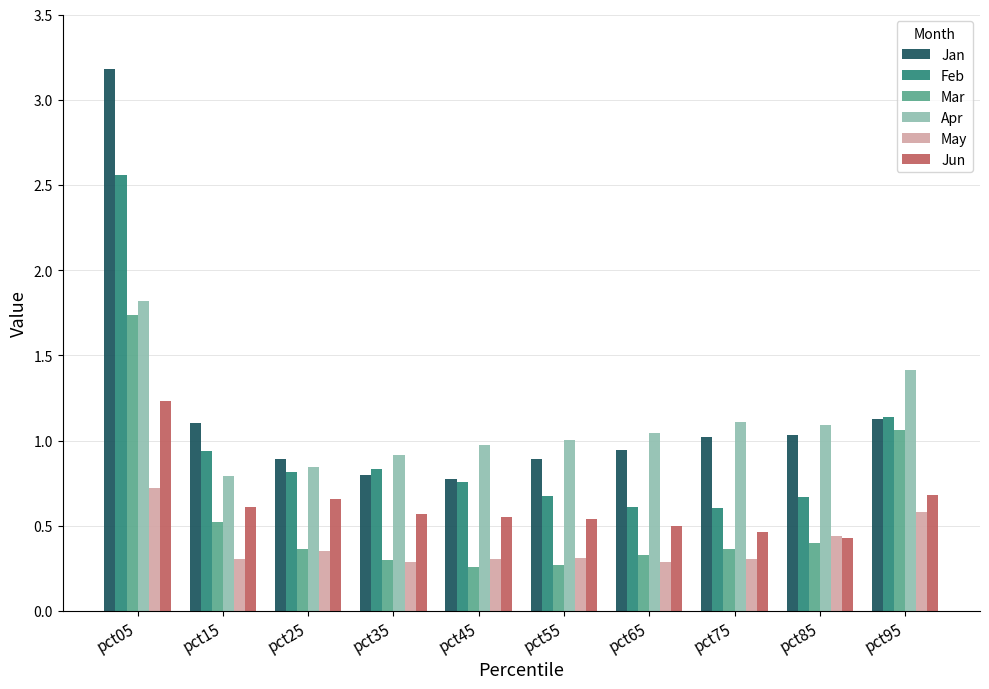

How many bars are there in each group?

6